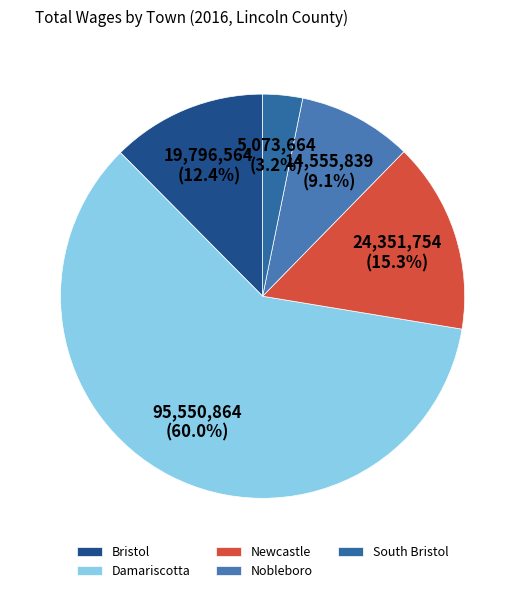

Does Damariscotta account for over 50% of the chart?

Yes